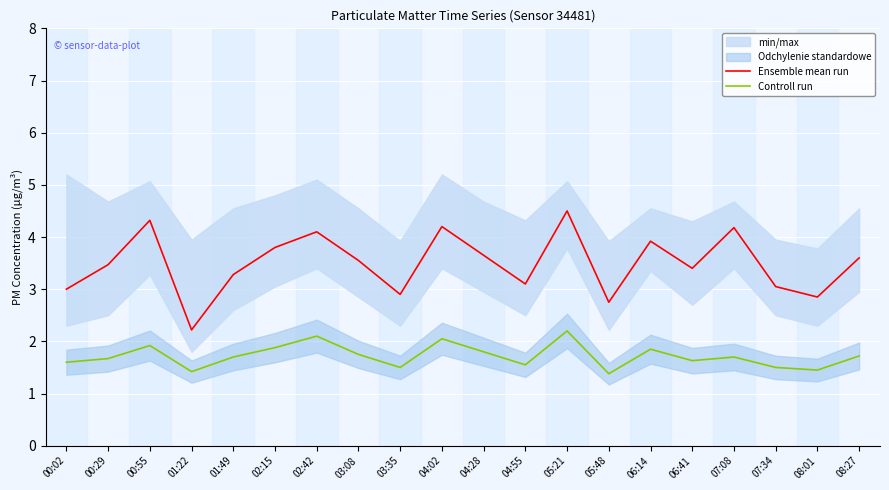

True or false: Ensemble mean run has a value of 1.0 at 00:29.

False